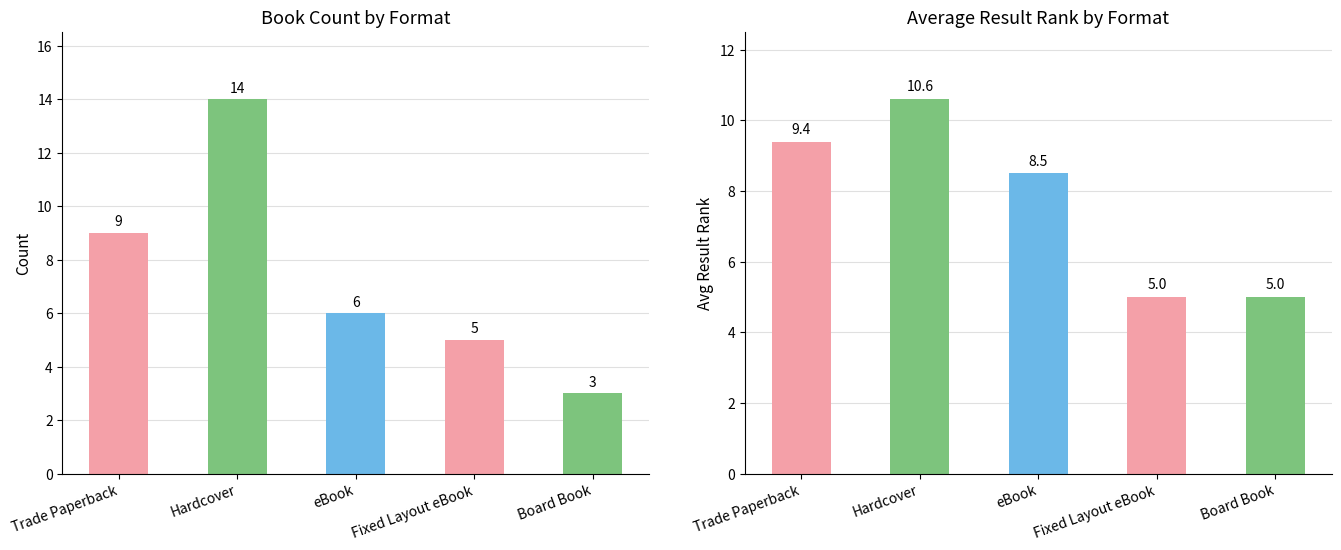

Is it true that Count equals 4.7 at Board Book?

False